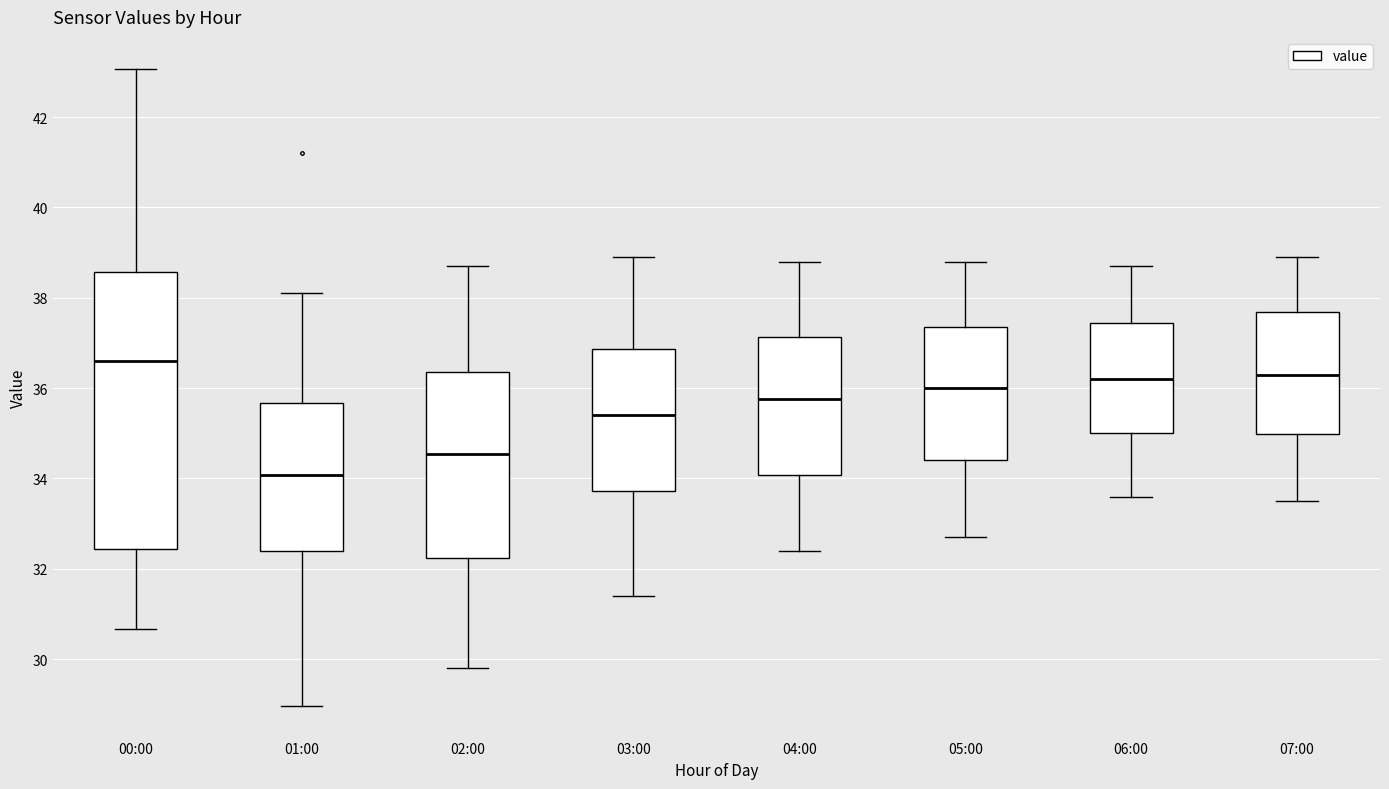

Reading left to right, transcribe this box plot: for each box, give where its median line is, the range the box spans, and where its two whiskers end, as read against the y-axis. The values are not printed on the chart, so give them approximately, as read against the axis.

00:00: median 36.6, box 32.4 to 38.6, whiskers 30.6 to 43.0
01:00: median 34.0, box 32.4 to 35.6, whiskers 29.0 to 38.2
02:00: median 34.6, box 32.2 to 36.4, whiskers 29.8 to 38.8
03:00: median 35.4, box 33.8 to 36.8, whiskers 31.4 to 39.0
04:00: median 35.8, box 34.0 to 37.2, whiskers 32.4 to 38.8
05:00: median 36.0, box 34.4 to 37.4, whiskers 32.8 to 38.8
06:00: median 36.2, box 35.0 to 37.4, whiskers 33.6 to 38.8
07:00: median 36.4, box 35.0 to 37.6, whiskers 33.6 to 39.0